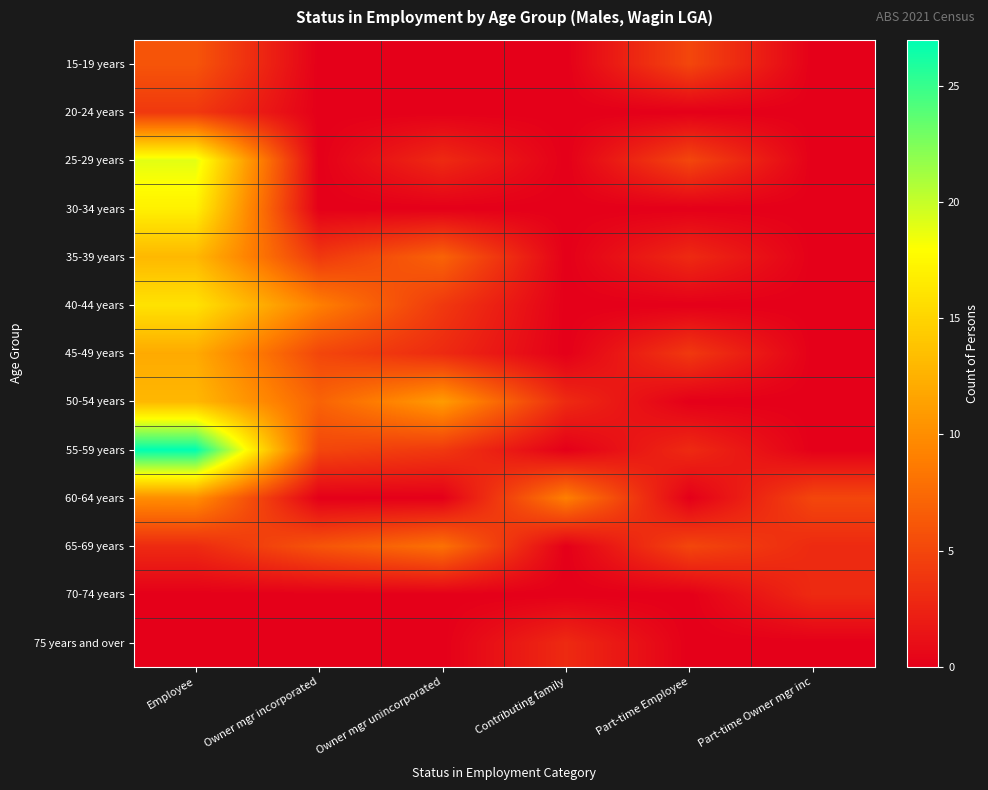

Between Employee and Part-time Owner mgr inc, which series saw the biggest shift?

55-59 years